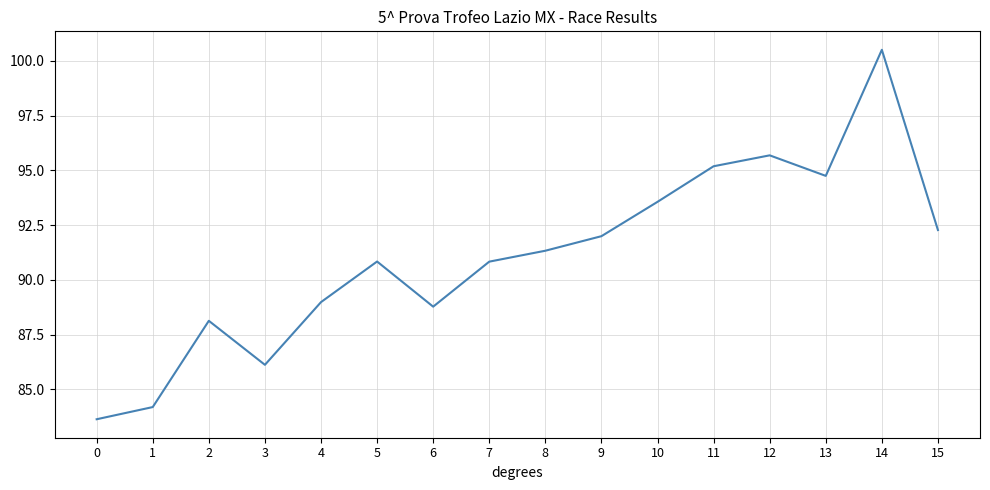

How many values are below 91?

8